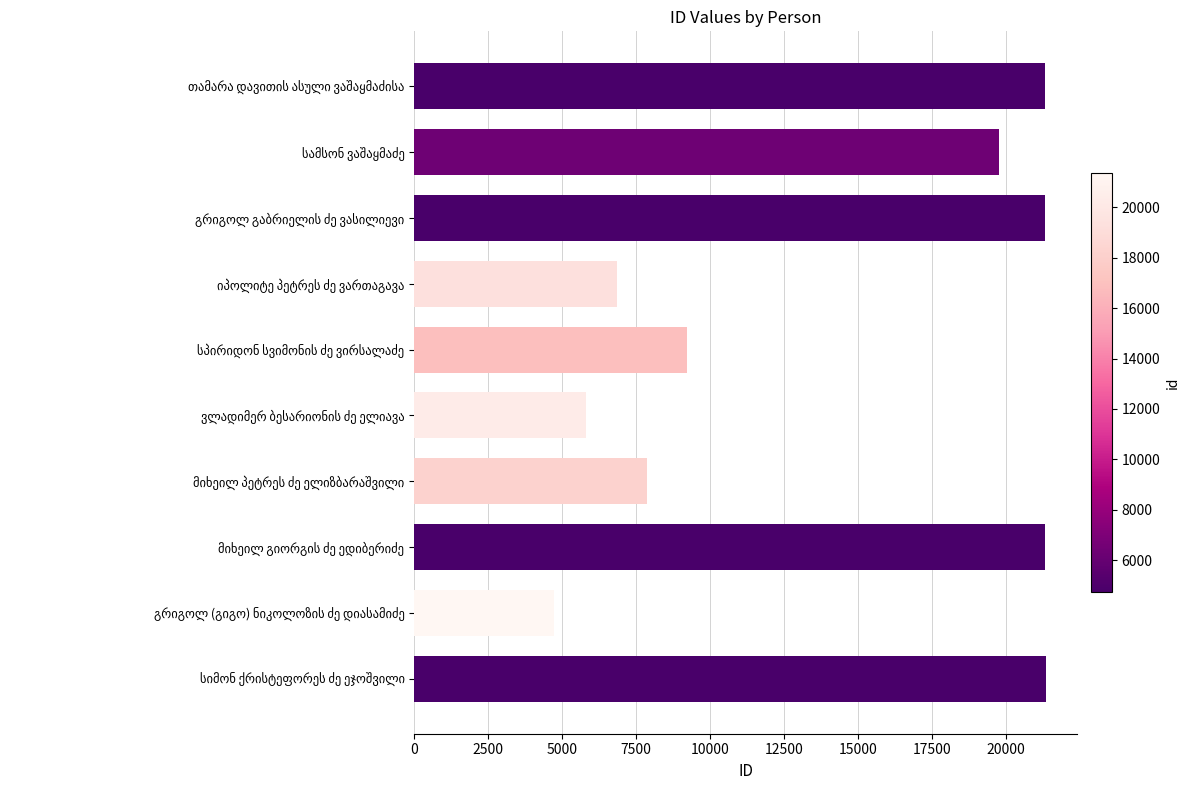

What is the value of the 4th bar from the top?

6865